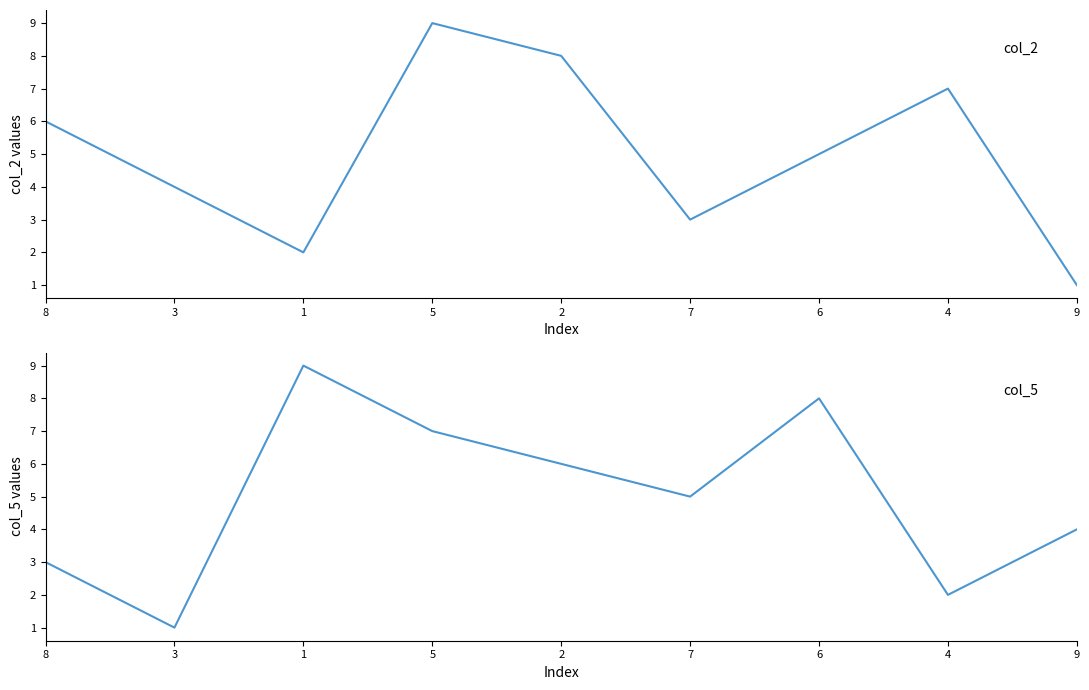

At which category does col_5 reach its first local peak?

1